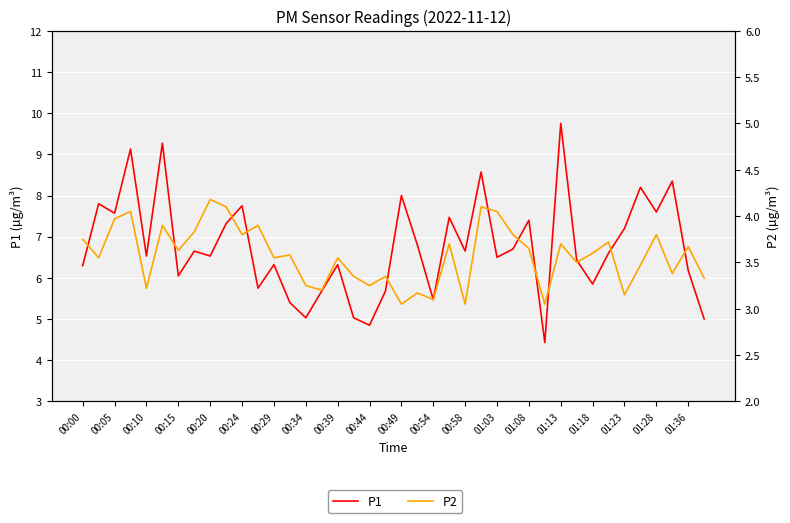

What are all the series names shown in the legend?

P1, P2